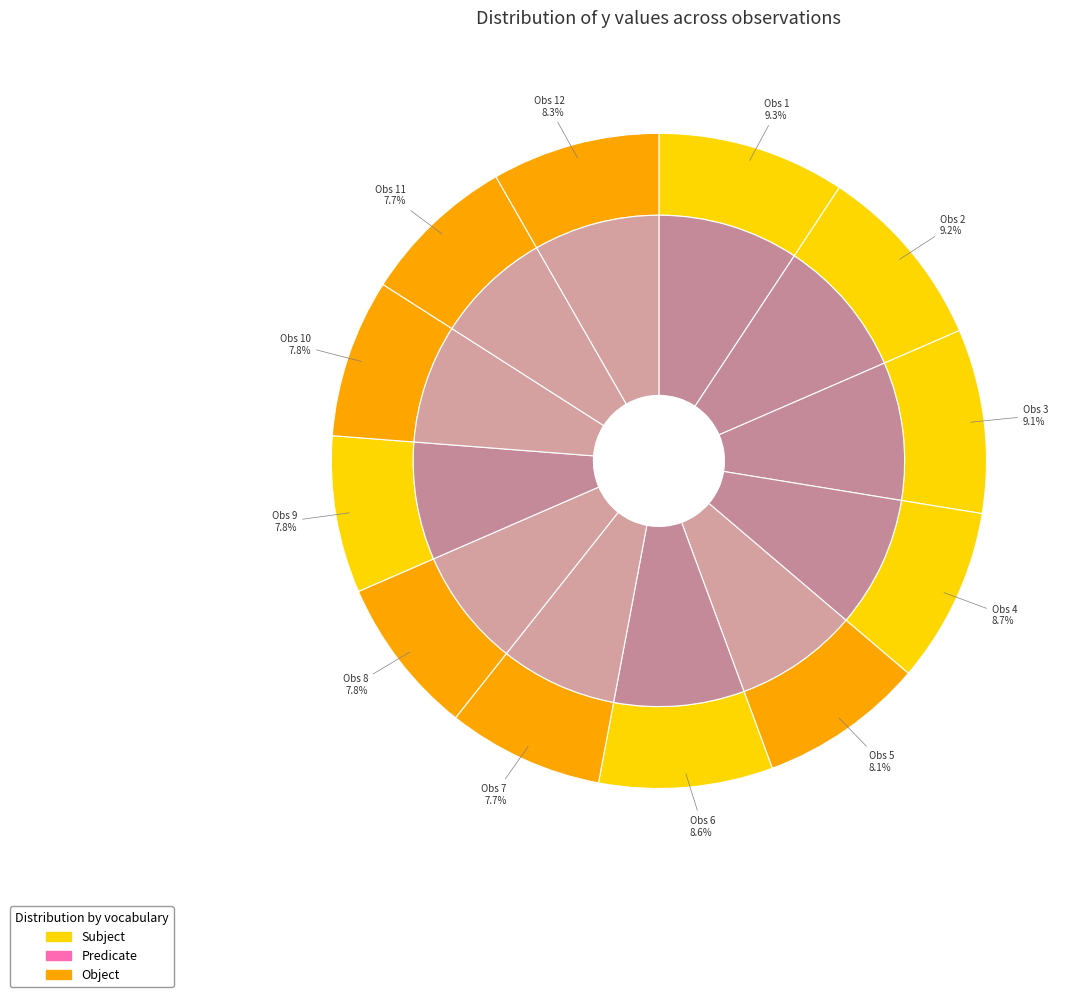

To the nearest percent, what is the combined percentage of 10 and 2?

17%